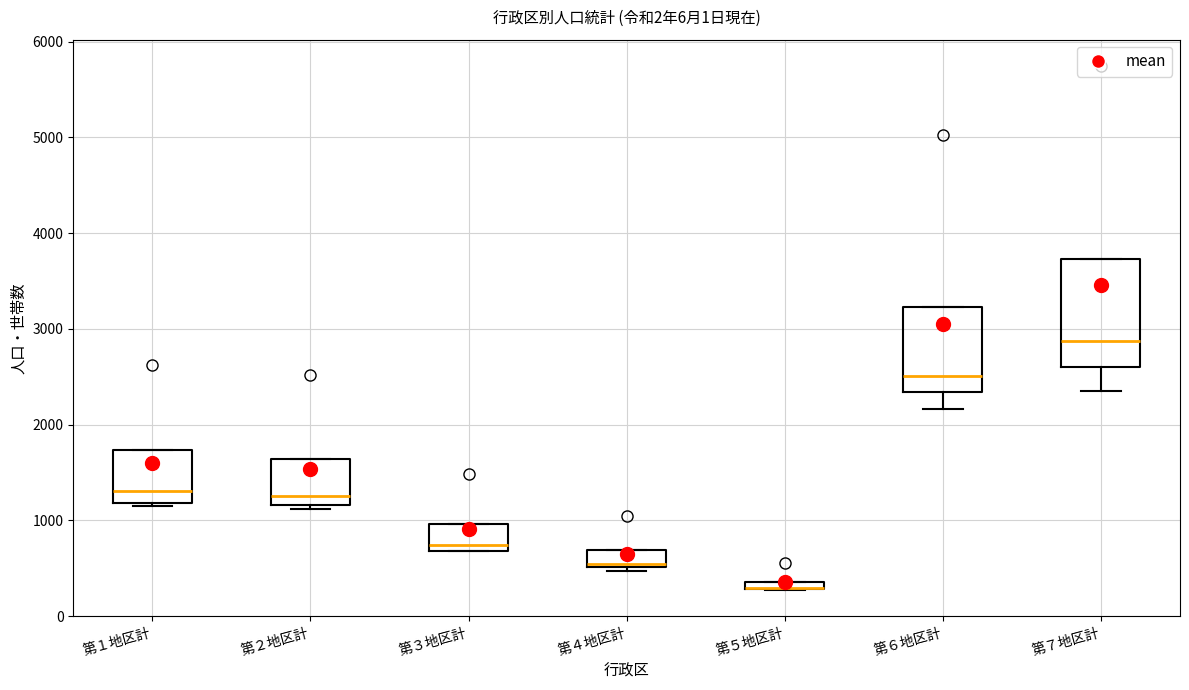

Comparing the boxes themselves (not the whiskers), which one is the tallest?

第７地区計